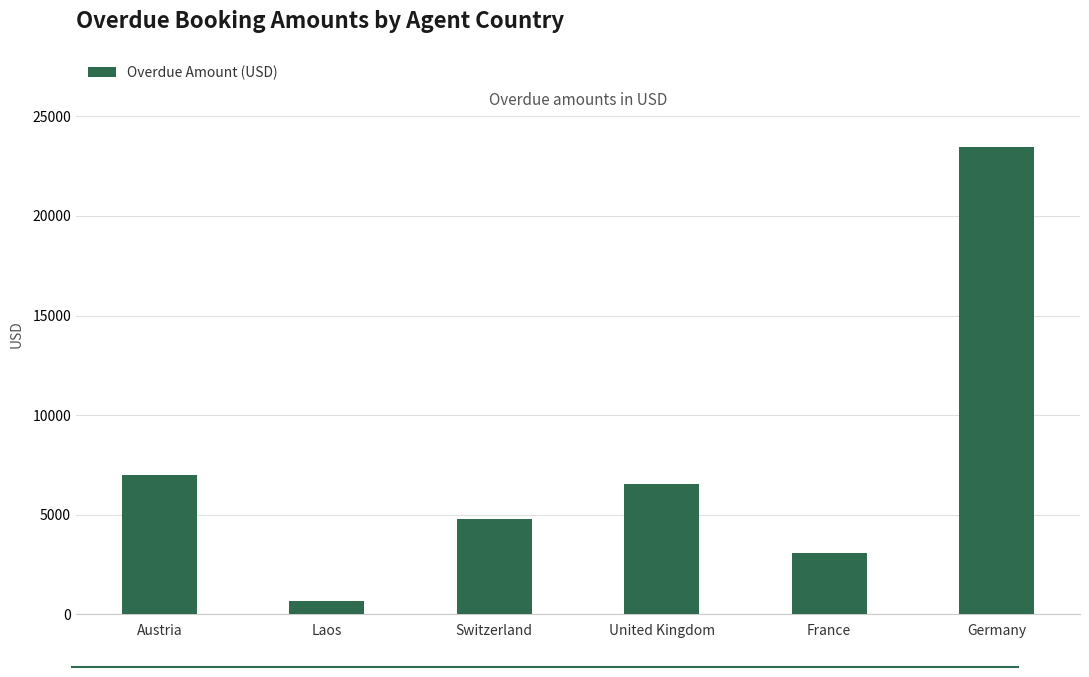

How many data points does each series have?

6